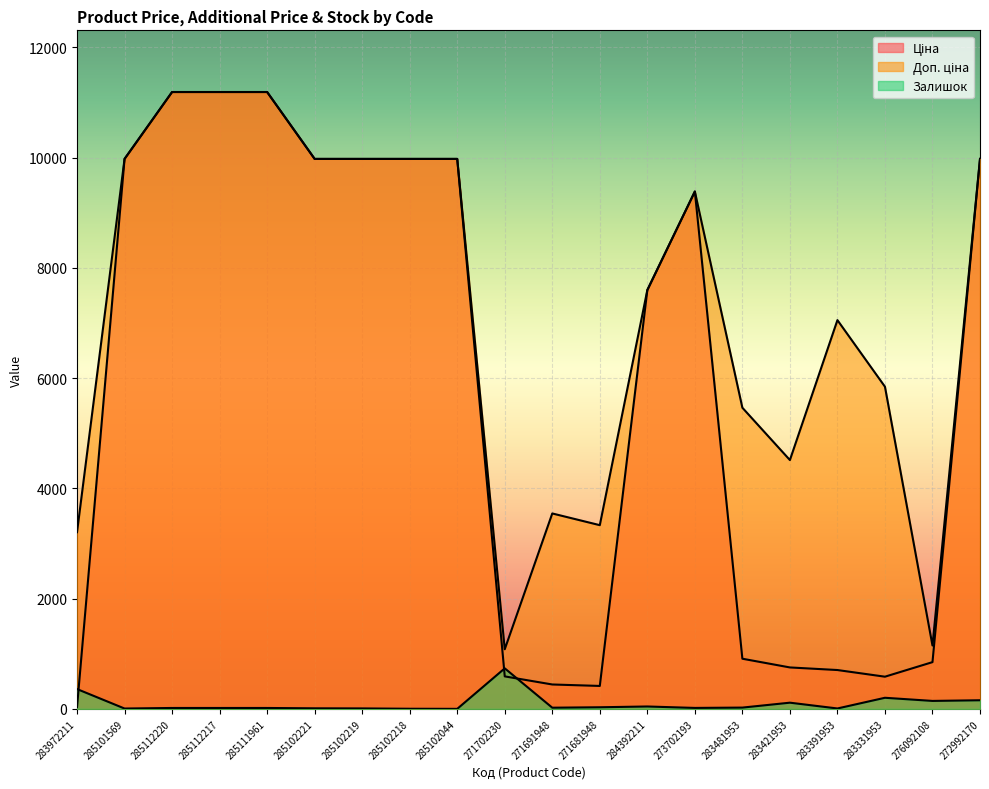

Is the value of Доп. ціна at 271702230 greater than the value of Залишок at 283421953?

Yes